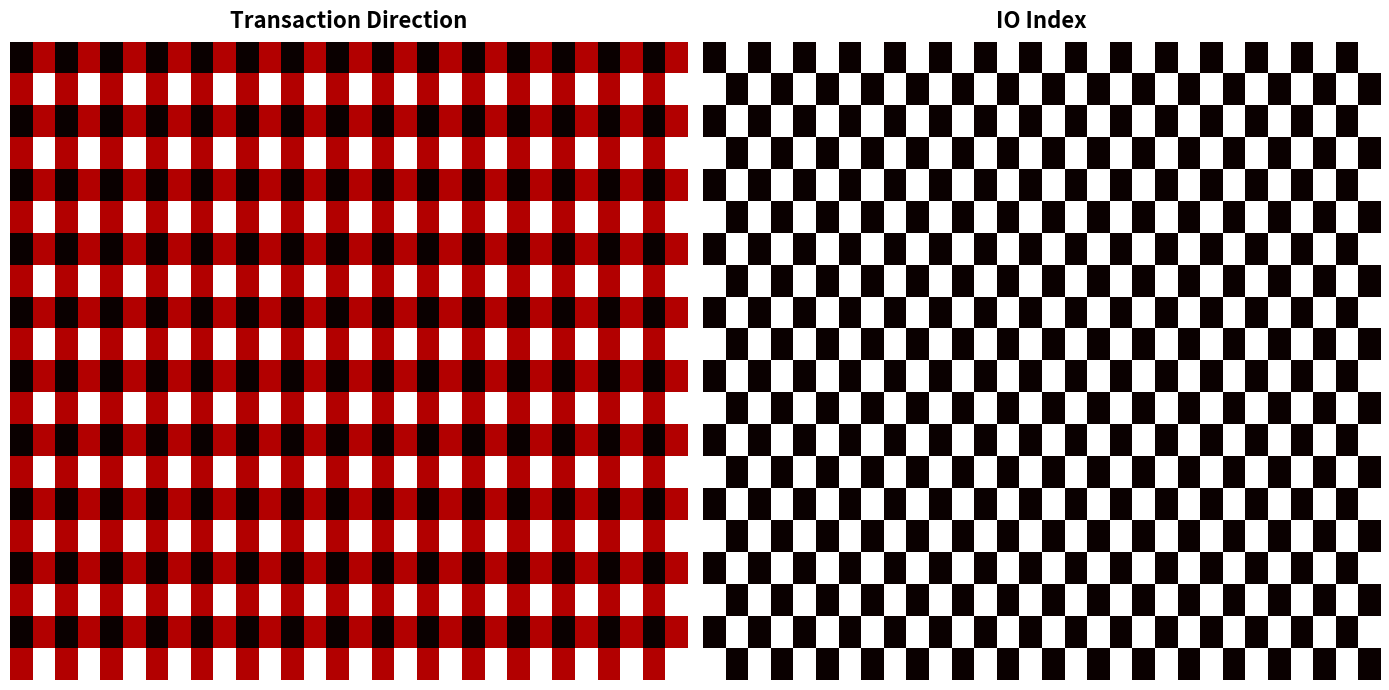

How many categories are shown in the chart?

30